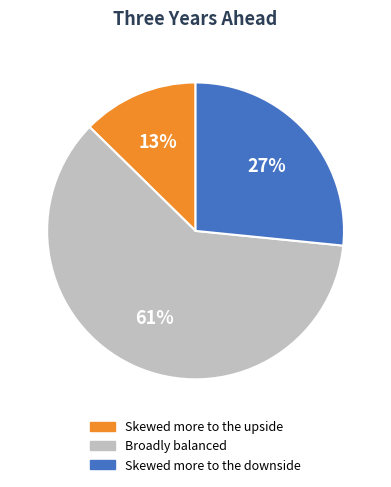

Between Skewed more to the upside and Skewed more to the downside, which is larger?

Skewed more to the downside